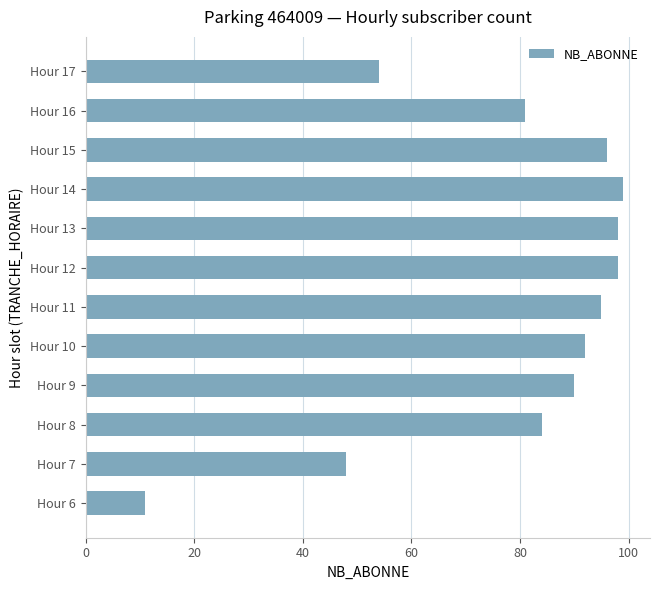

True or false: the data shows 16 at Hour 6.

False